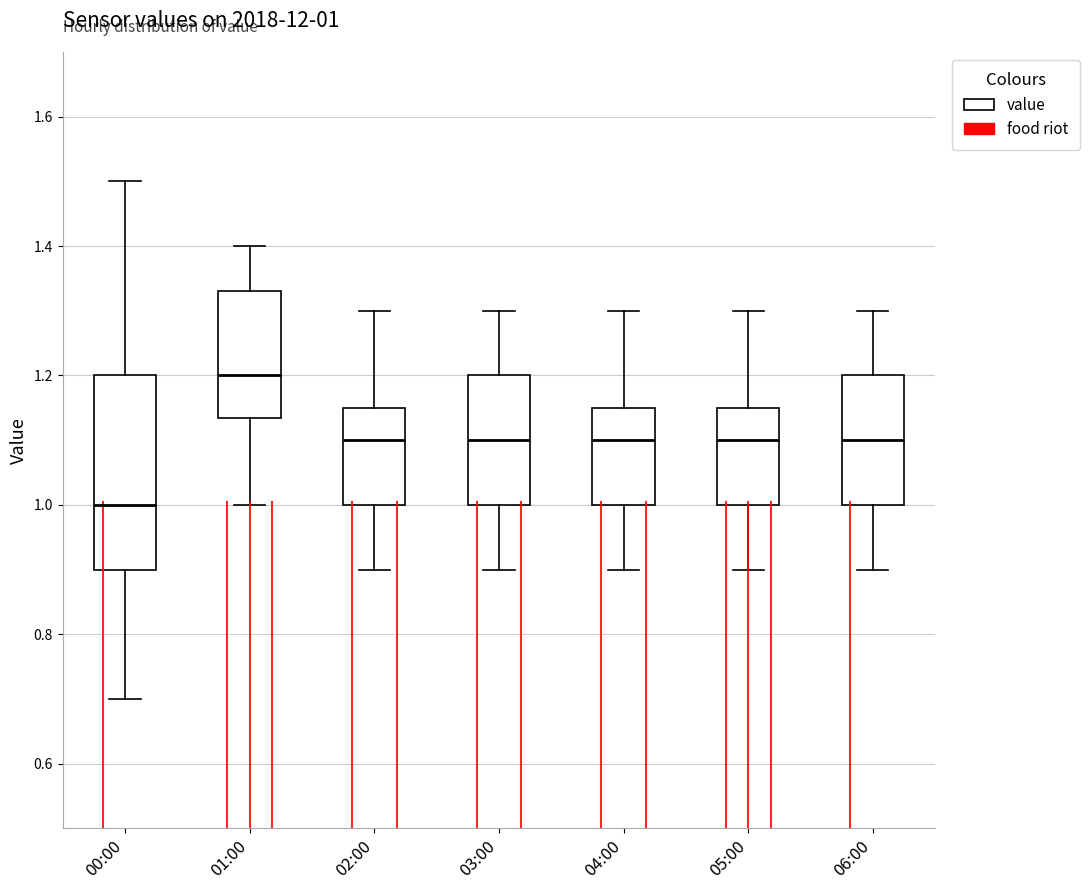

Which box has the highest median line?

01:00